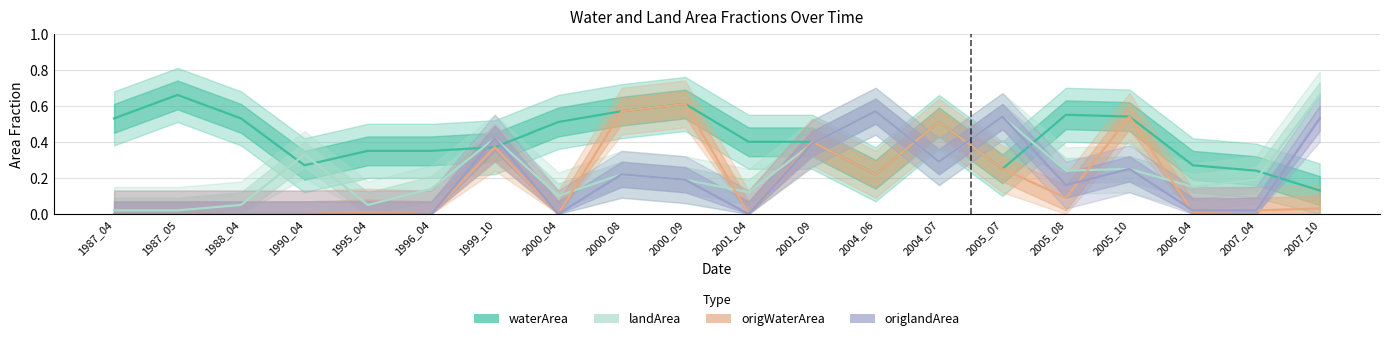

True or false: landArea and origlandArea cross at least once.

False